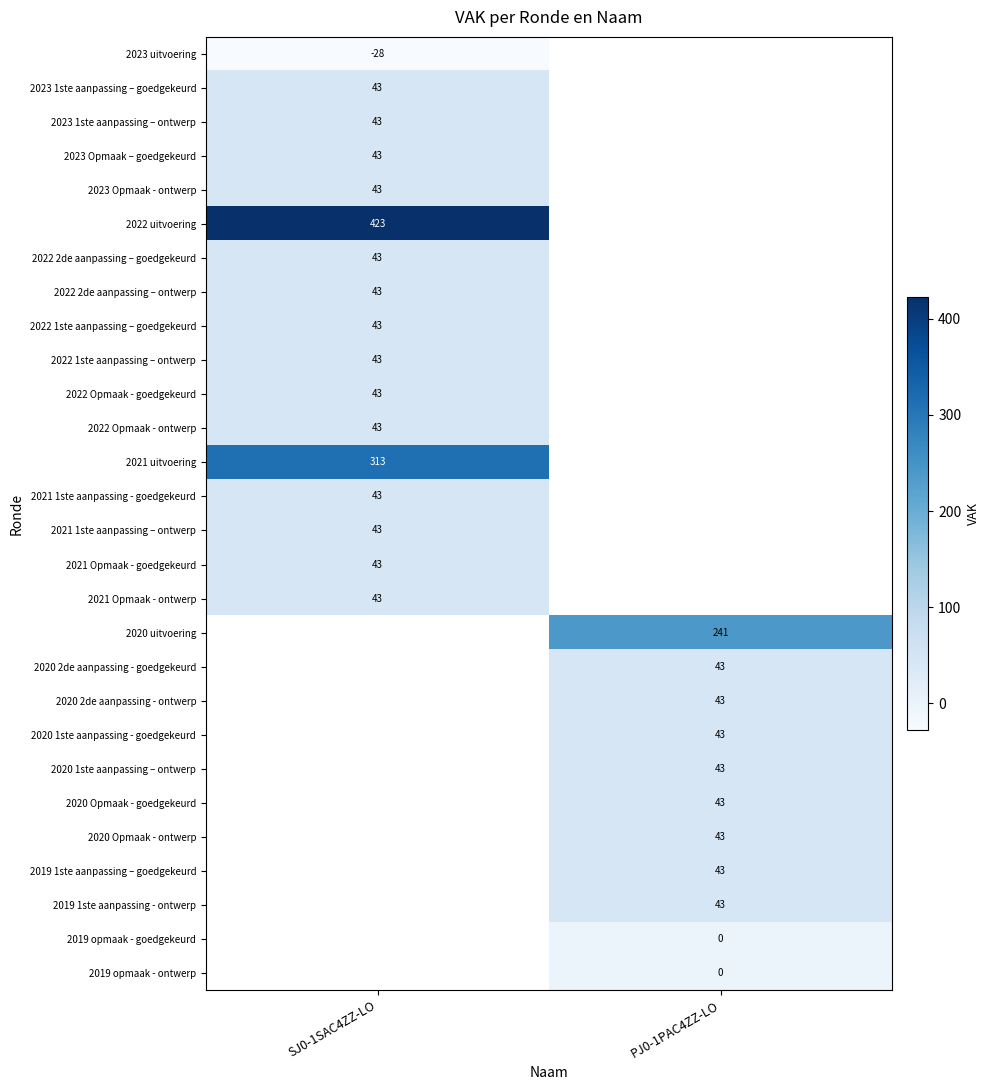

The 2021 Opmaak - goedgekeurd series shows 27 at SJ0-1SAC4ZZ-LO. True or false?

False